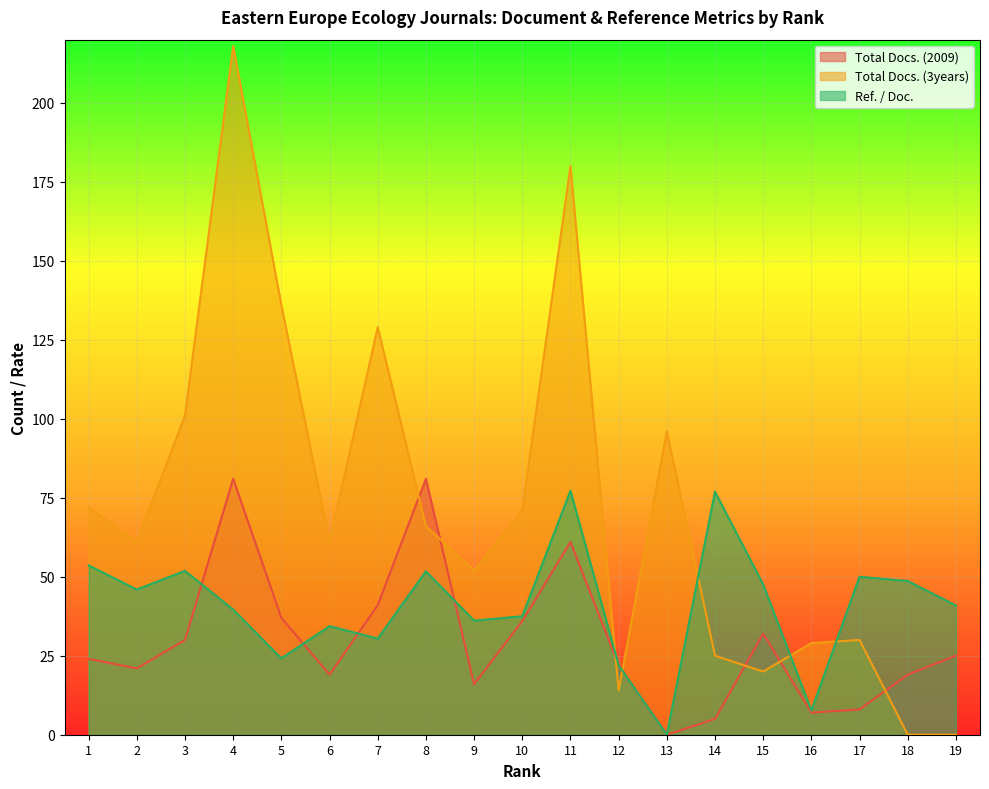

At which label is Total Docs. (3years) closest to 109?

3